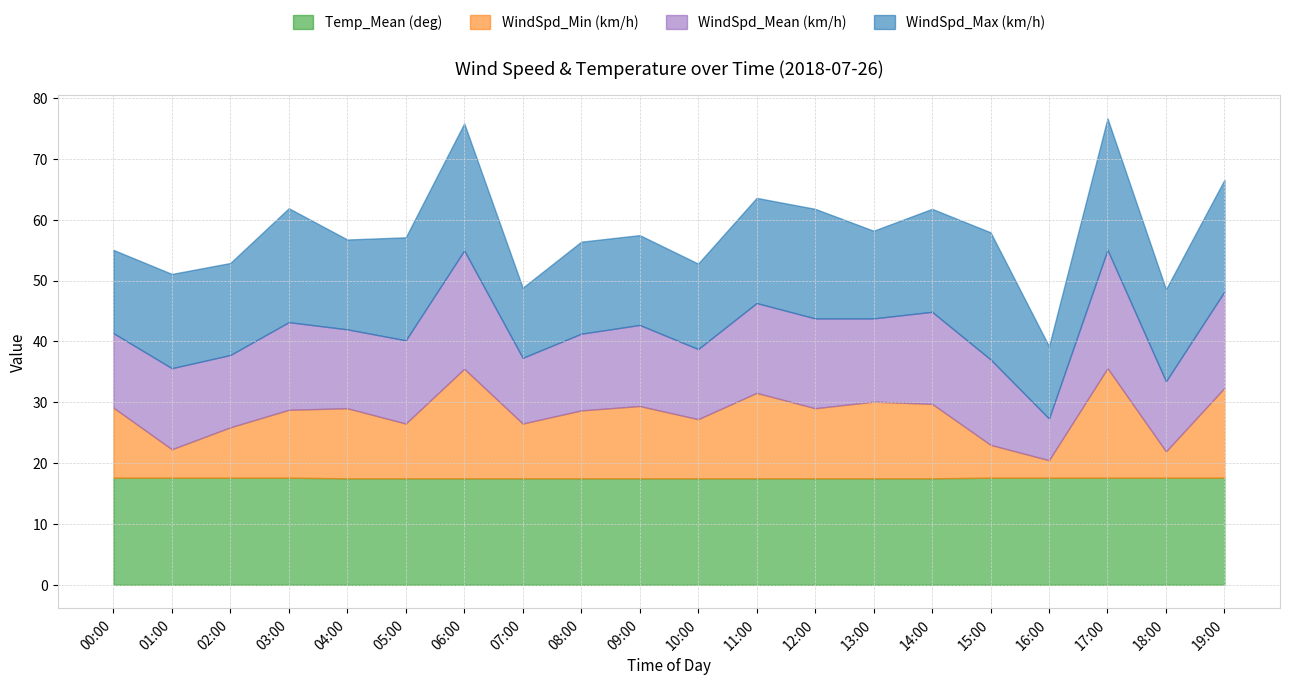

Rank the series at 15:00 from highest to lowest value.

WindSpd_Max (km/h), Temp_Mean (deg), WindSpd_Mean (km/h), WindSpd_Min (km/h)